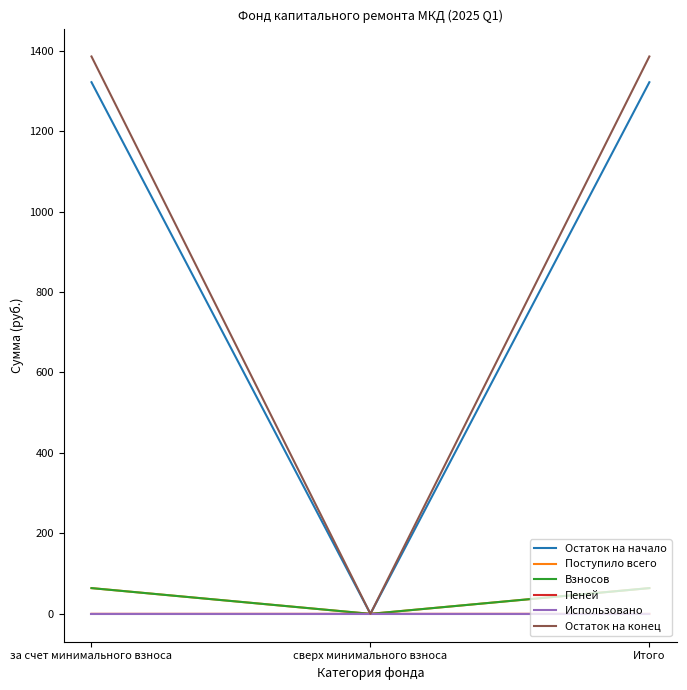

Which category has the lowest value in the Остаток на конец series?

сверх минимального взноса